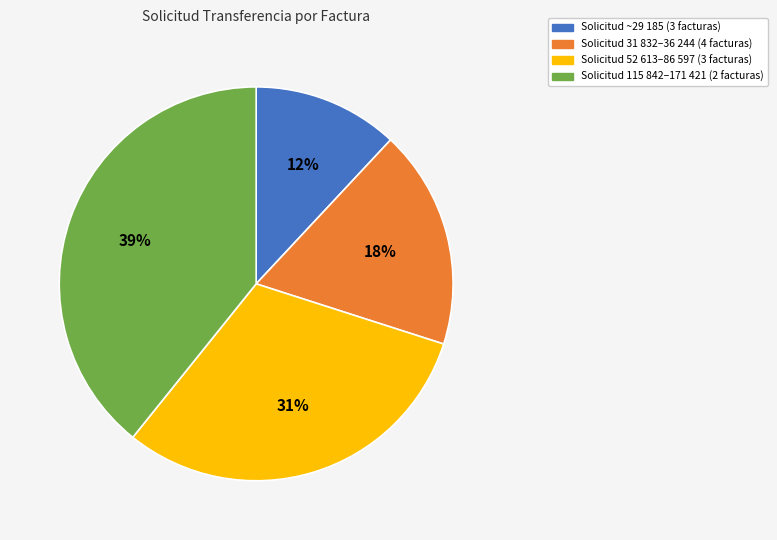

What percentage is the Solicitud 31 832–36 244 (4 facturas) slice, to the nearest percent?

18%